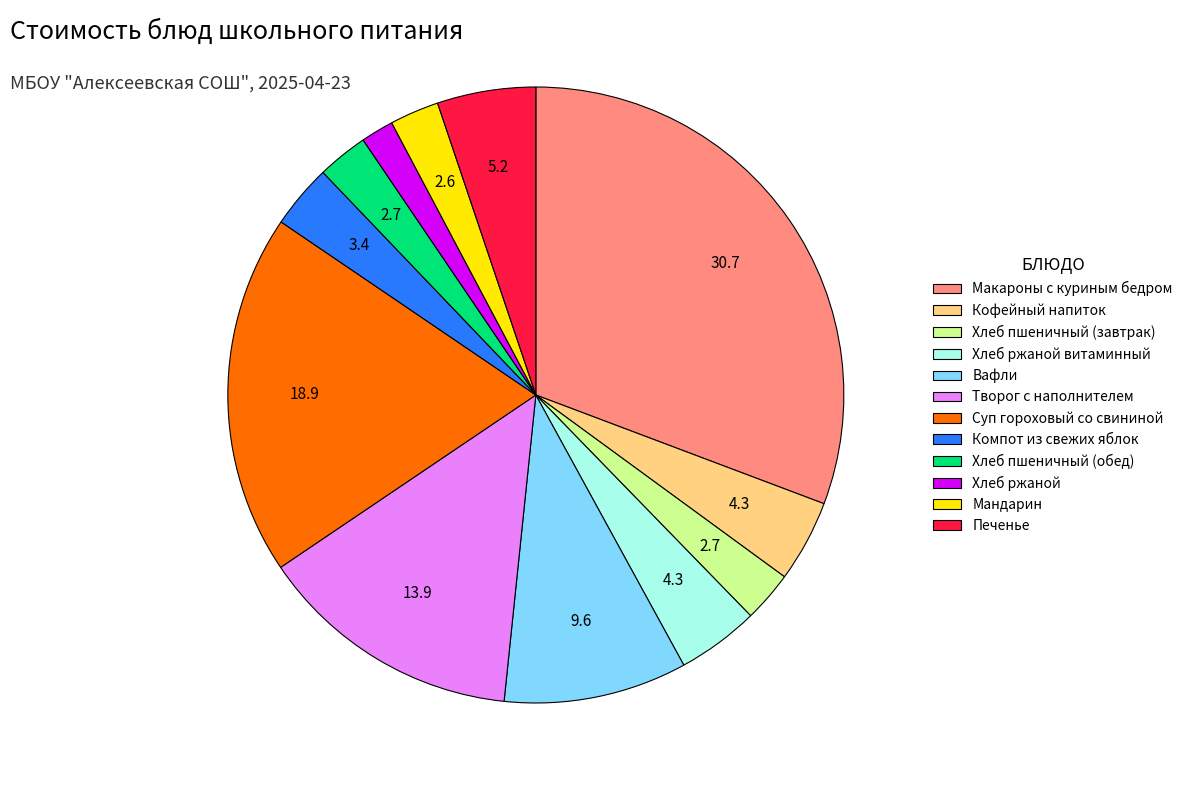

Between Печенье and Хлеб ржаной витаминный, which is larger?

Печенье